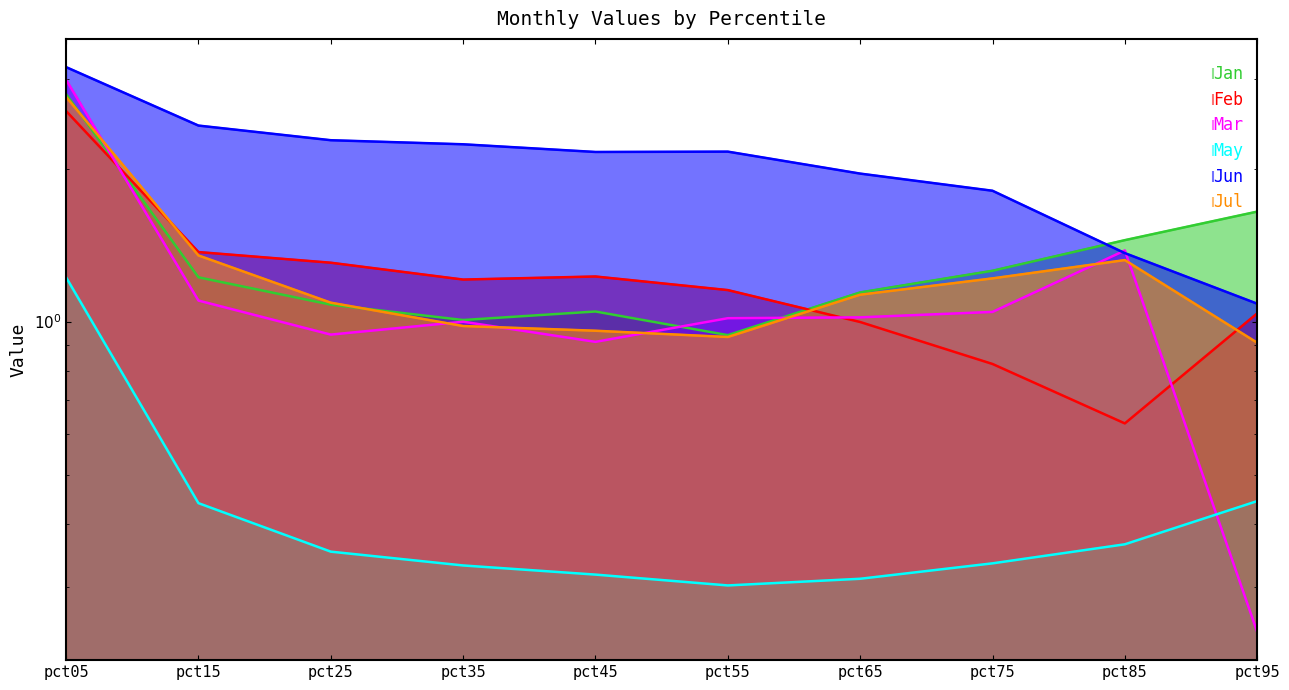

Reading left to right, list all the values displayed in this chart.

Jan: pct05=2.8	pct15=1.2	pct25=1.1	pct35=1.0	pct45=1.0	pct55=0.9	pct65=1.1	pct75=1.3	pct85=1.4	pct95=1.6
Feb: pct05=2.6	pct15=1.4	pct25=1.3	pct35=1.2	pct45=1.2	pct55=1.2	pct65=1.0	pct75=0.8	pct85=0.6	pct95=1.0
Mar: pct05=3.0	pct15=1.1	pct25=0.9	pct35=1.0	pct45=0.9	pct55=1.0	pct65=1.0	pct75=1.0	pct85=1.4	pct95=0.2
May: pct05=1.2	pct15=0.4	pct25=0.4	pct35=0.3	pct45=0.3	pct55=0.3	pct65=0.3	pct75=0.3	pct85=0.4	pct95=0.4
Jun: pct05=3.2	pct15=2.4	pct25=2.3	pct35=2.2	pct45=2.2	pct55=2.2	pct65=2.0	pct75=1.8	pct85=1.4	pct95=1.1
Jul: pct05=2.8	pct15=1.3	pct25=1.1	pct35=1.0	pct45=1.0	pct55=0.9	pct65=1.1	pct75=1.2	pct85=1.3	pct95=0.9